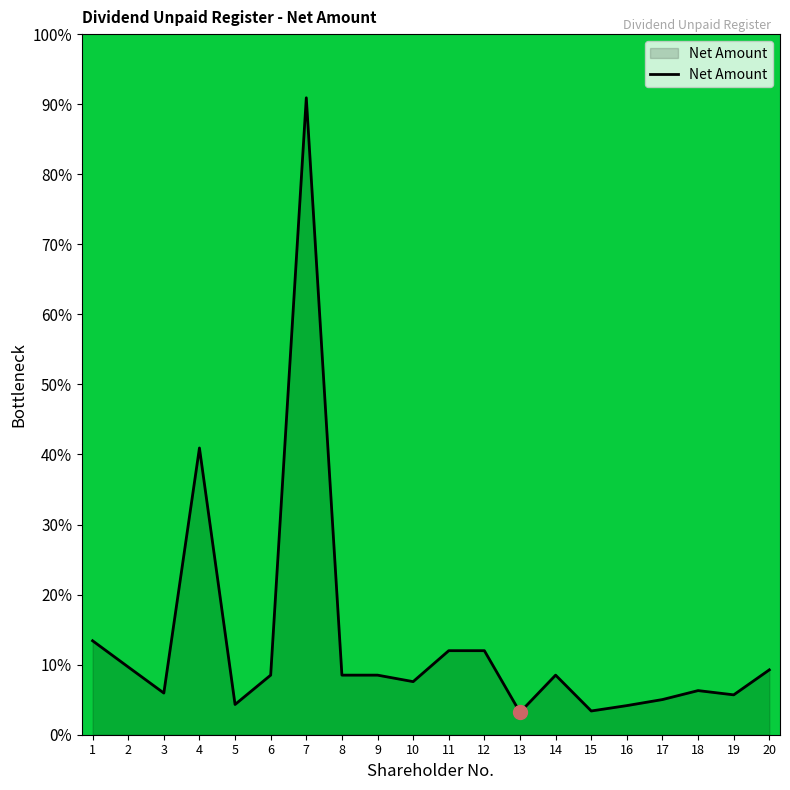

How many series are shown in this chart?

1